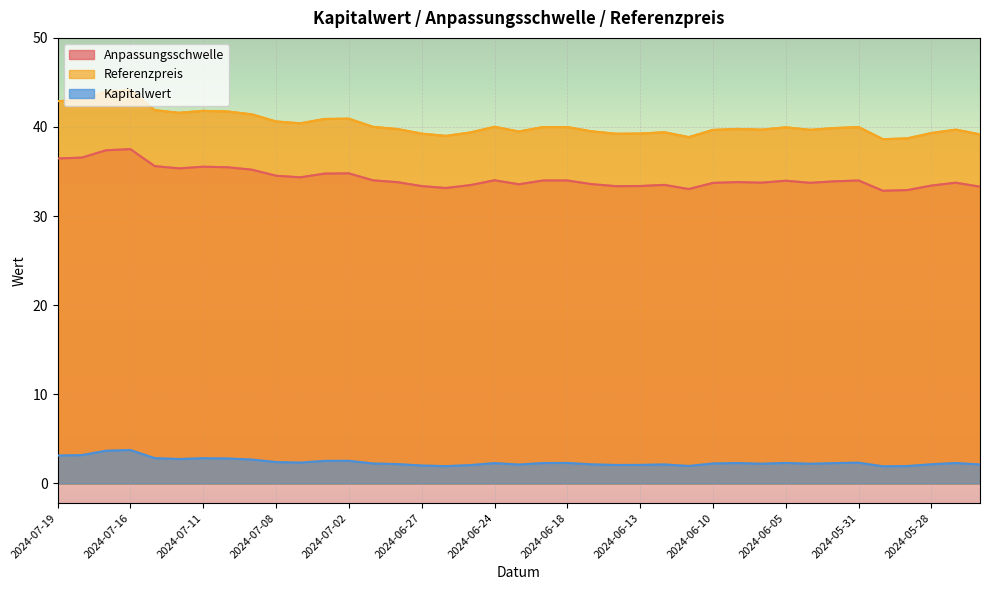

True or false: Referenzpreis and Kapitalwert cross at least once.

False